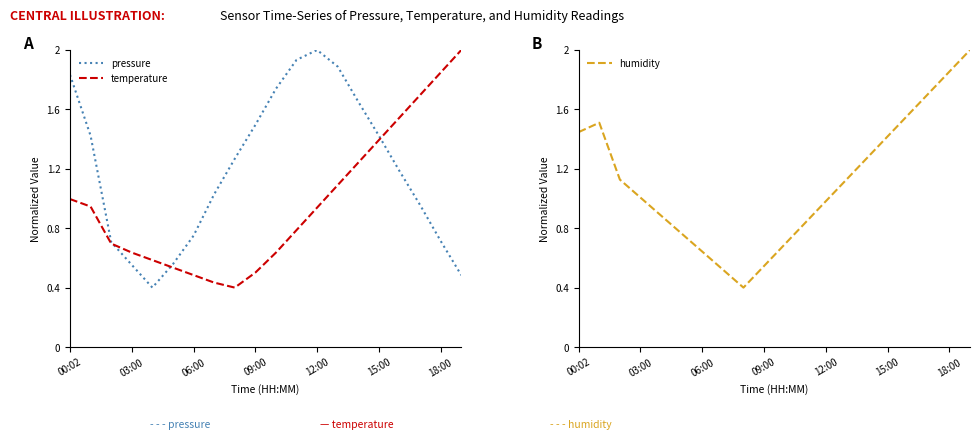

Is the value of pressure at 03:00 greater than the value of temperature at 18:00?

No